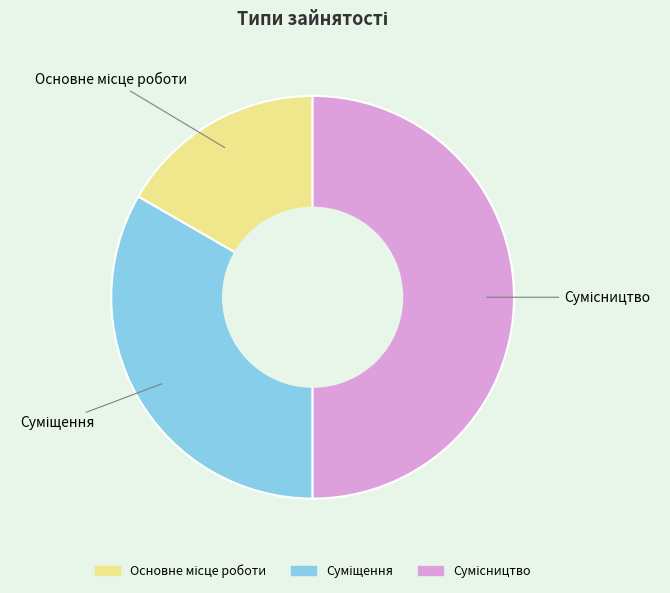

What is the largest slice in the pie chart?

Сумісництво